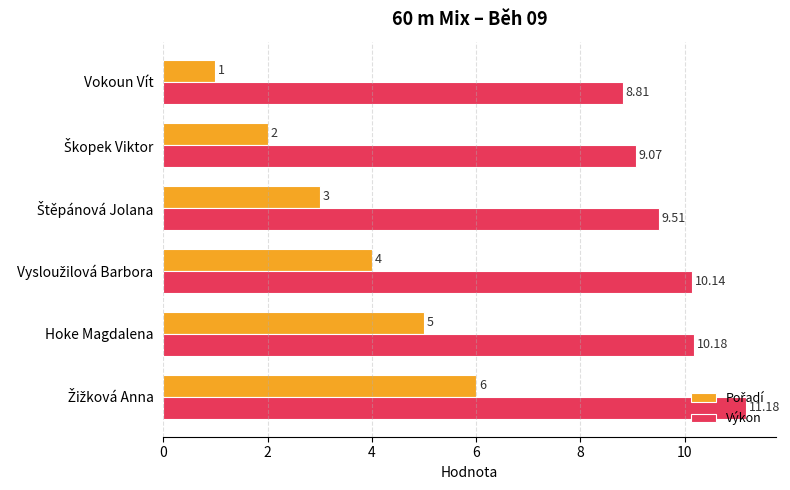

At which category does the chart reach its minimum across all series?

Vokoun Vít